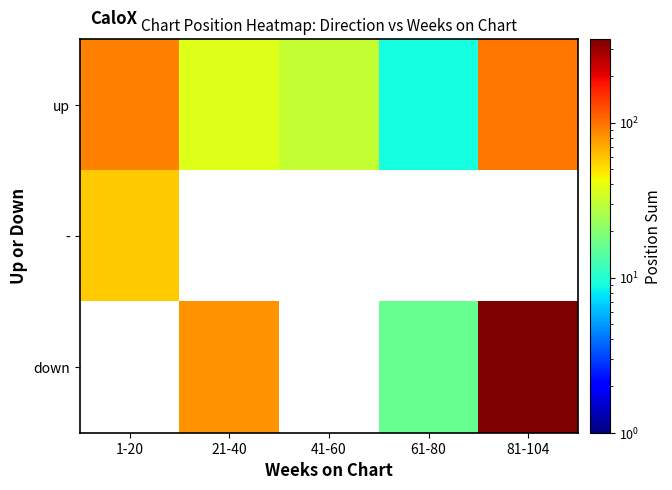

What is the average value of the up series?

52.8